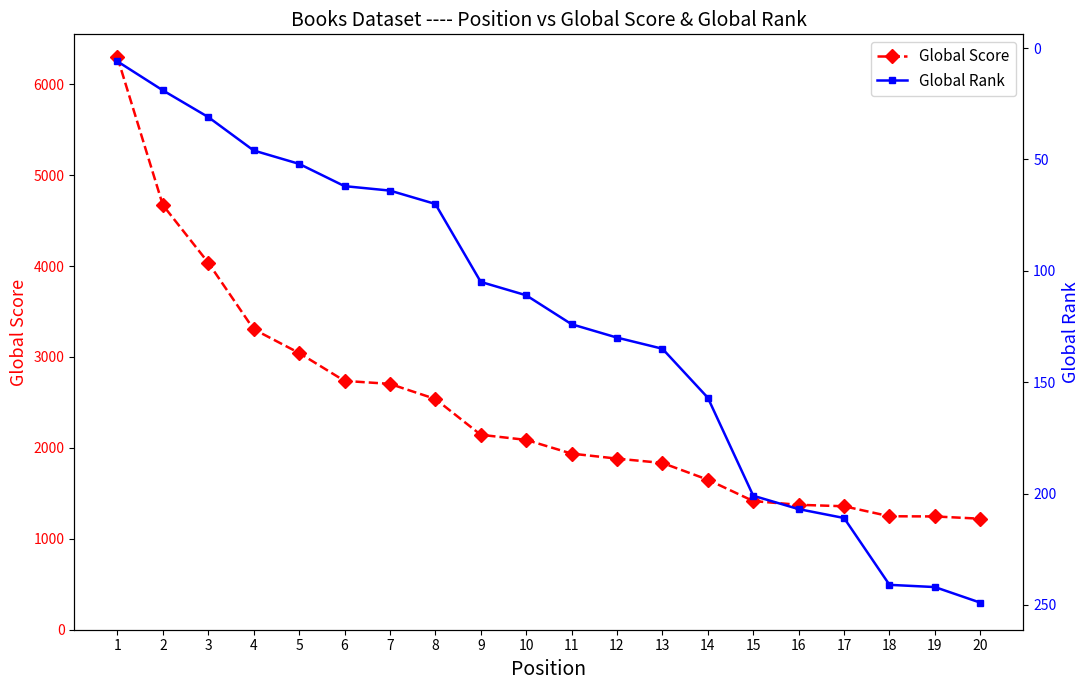

Is the value of Global Score at 4 greater than the value of Global Rank at 5?

Yes